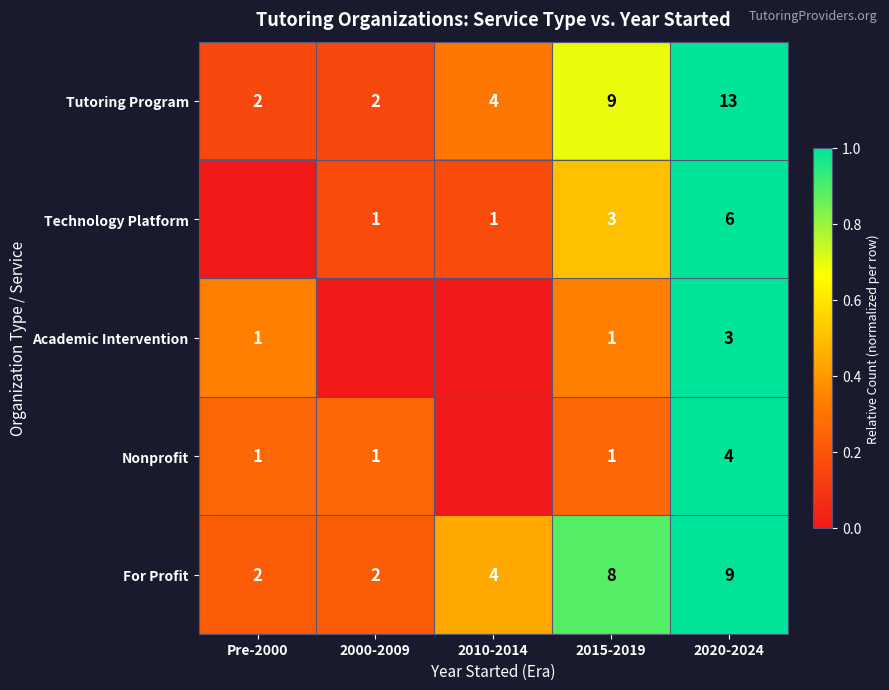

The value of Technology Platform at 2000-2009 is 0.2. True or false?

False